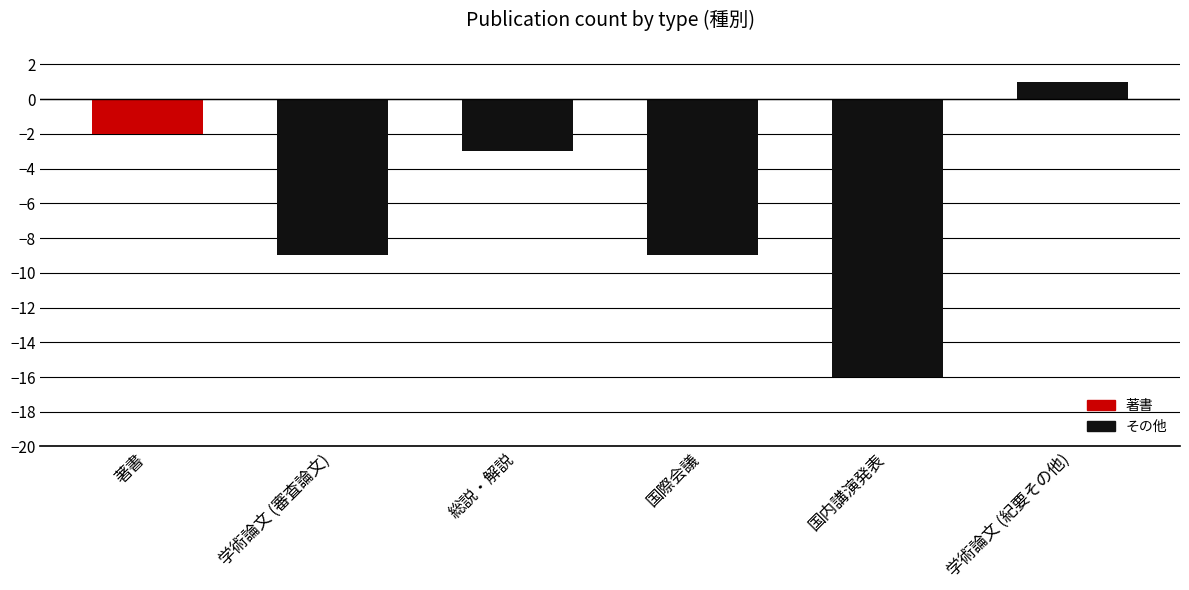

What is the difference between the values at 著書 and 国際会議?

7